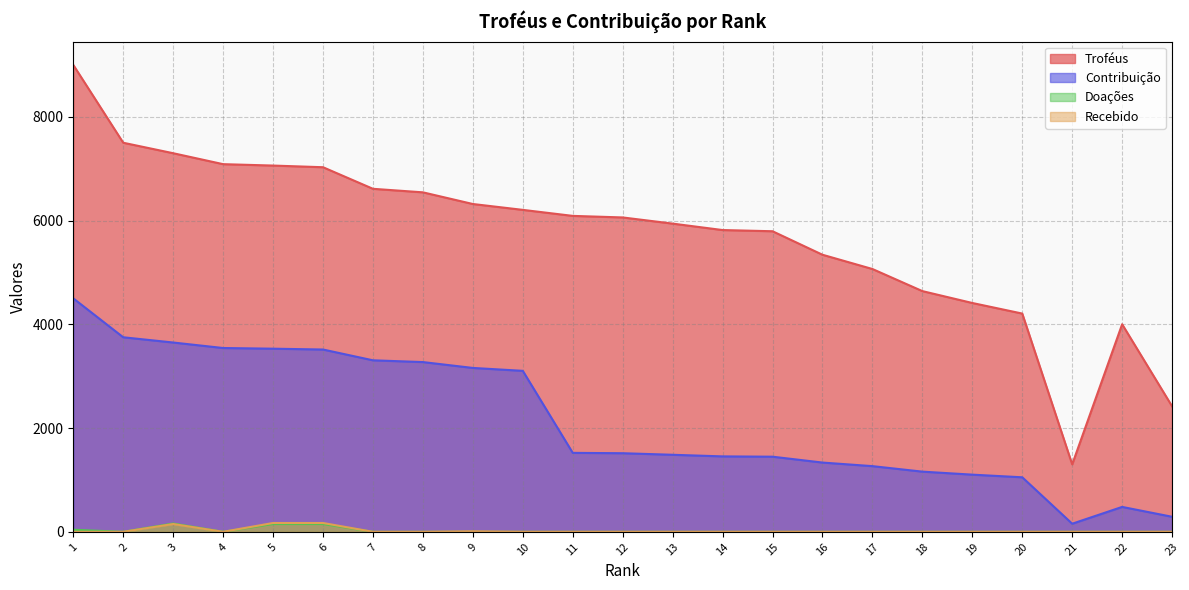

What is the difference between the second highest and minimum values in the Contribuição series?

3594